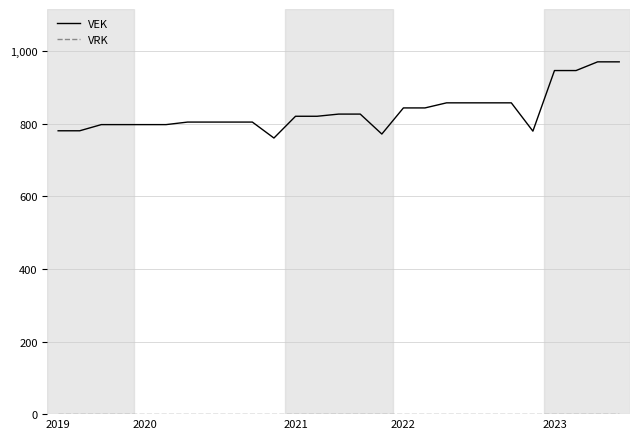

Which series has the widest spread of values?

VEK